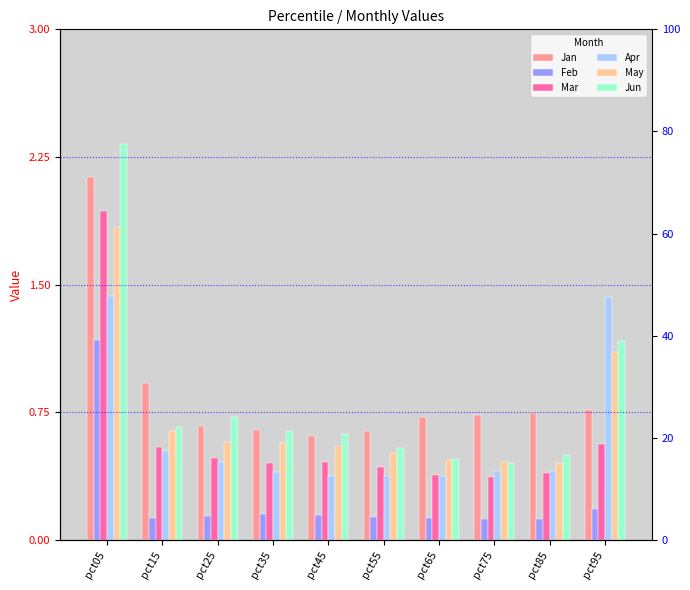

Reading right to left, transcribe all the data shown in this chart.

Jan: pct95=0.8	pct85=0.7	pct75=0.7	pct65=0.7	pct55=0.6	pct45=0.6	pct35=0.6	pct25=0.7	pct15=0.9	pct05=2.1
Feb: pct95=0.2	pct85=0.1	pct75=0.1	pct65=0.1	pct55=0.1	pct45=0.1	pct35=0.2	pct25=0.1	pct15=0.1	pct05=1.2
Mar: pct95=0.6	pct85=0.4	pct75=0.4	pct65=0.4	pct55=0.4	pct45=0.5	pct35=0.4	pct25=0.5	pct15=0.5	pct05=1.9
Apr: pct95=1.4	pct85=0.4	pct75=0.4	pct65=0.4	pct55=0.4	pct45=0.4	pct35=0.4	pct25=0.5	pct15=0.5	pct05=1.4
May: pct95=1.1	pct85=0.5	pct75=0.5	pct65=0.5	pct55=0.5	pct45=0.5	pct35=0.6	pct25=0.6	pct15=0.6	pct05=1.8
Jun: pct95=1.2	pct85=0.5	pct75=0.5	pct65=0.5	pct55=0.5	pct45=0.6	pct35=0.6	pct25=0.7	pct15=0.7	pct05=2.3